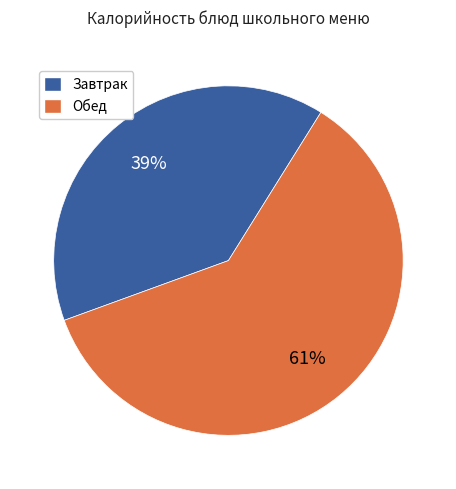

How many segments does this pie chart have?

2